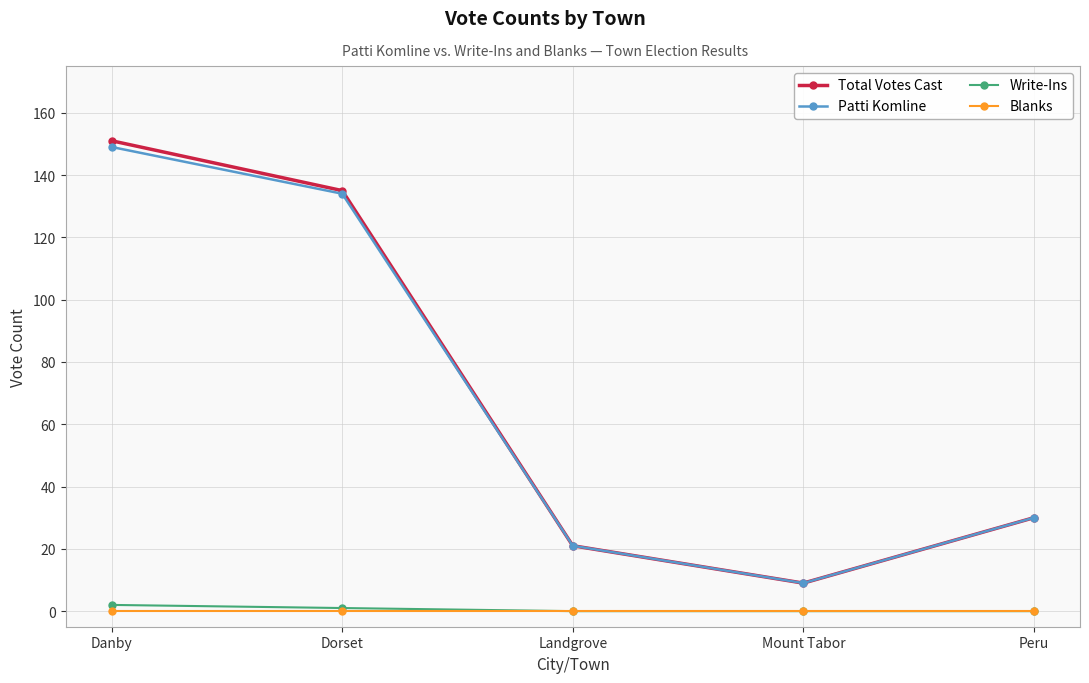

How many lines are shown in the chart?

4